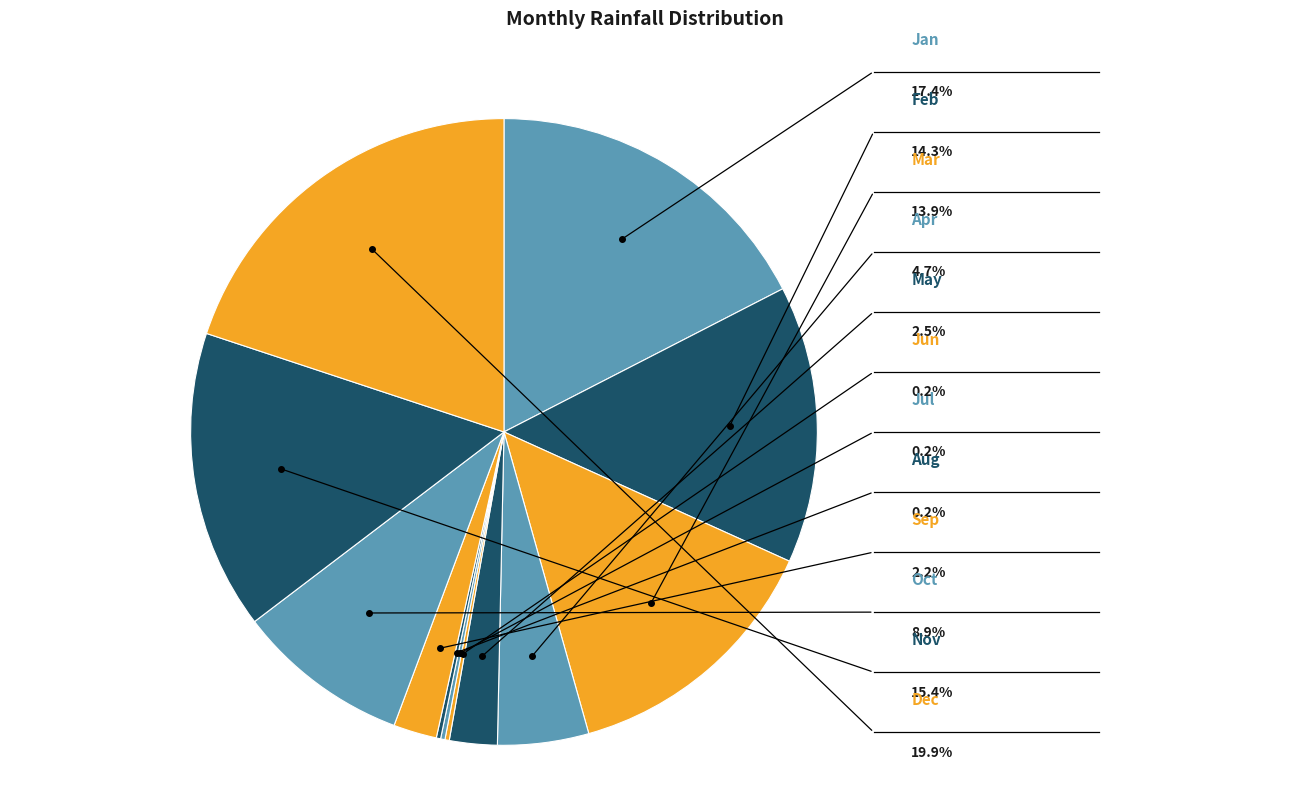

To the nearest percent, what is the difference between the May and Jan slice percentages?

15%